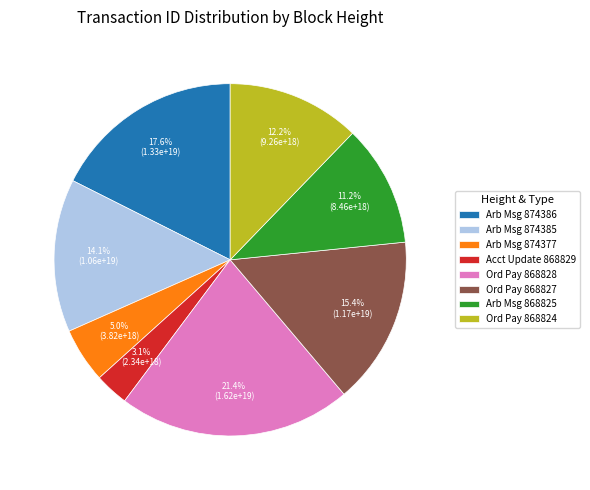

Does any single category account for the majority?

No